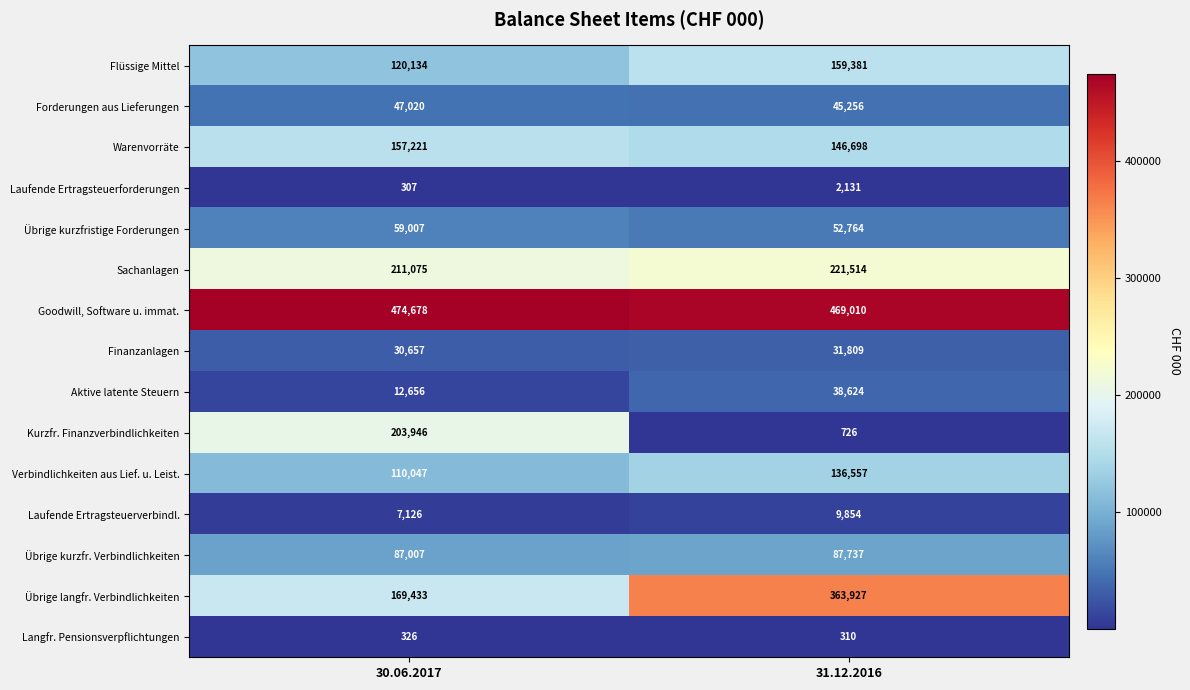

What is the difference between the highest and lowest values at 30.06.2017?

474371